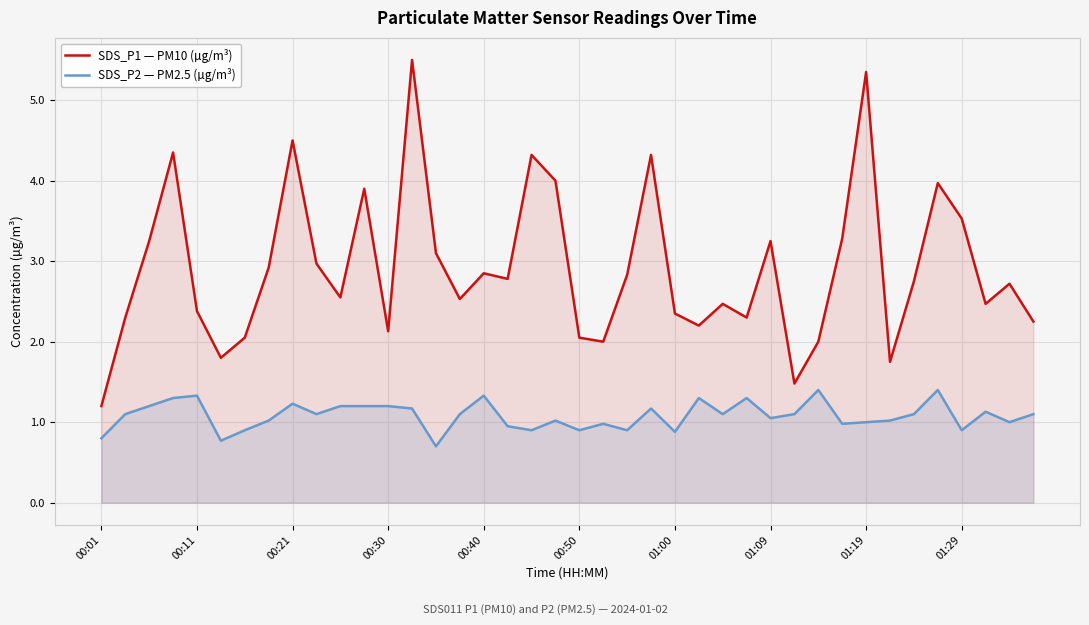

True or false: SDS_P2 — PM2.5 (µg/m³) and SDS_P1 — PM10 (µg/m³) intersect in this chart.

False